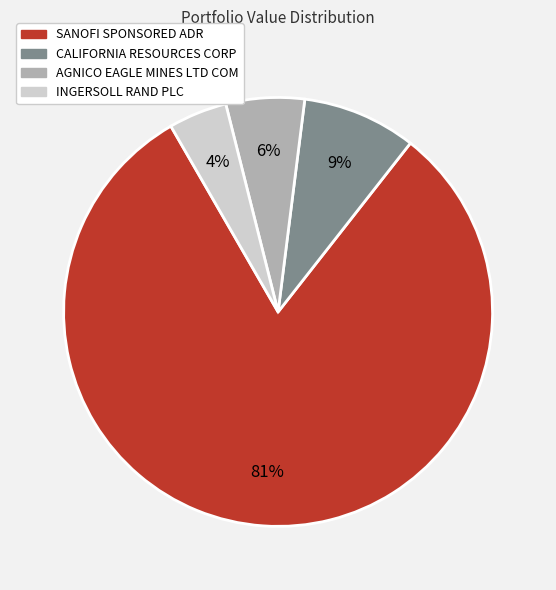

Combined, do SANOFI SPONSORED ADR and AGNICO EAGLE MINES LTD COM account for over 50%?

Yes